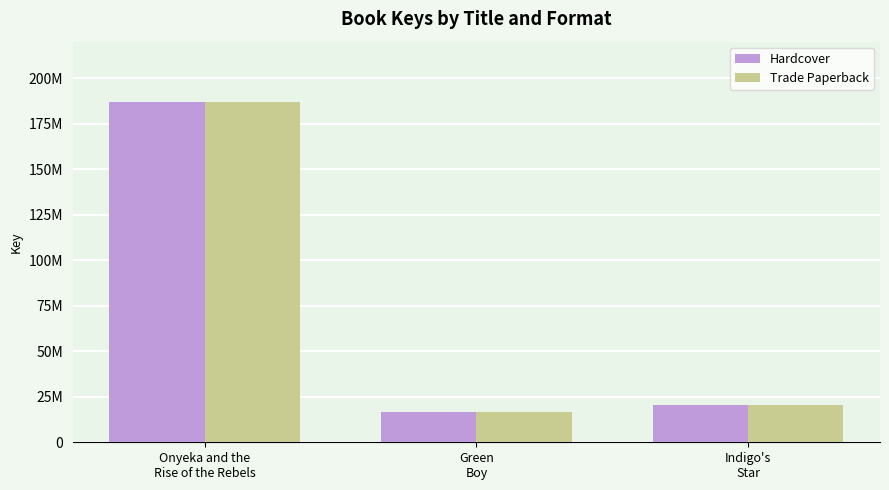

At which label does Hardcover reach its minimum?

Green
Boy